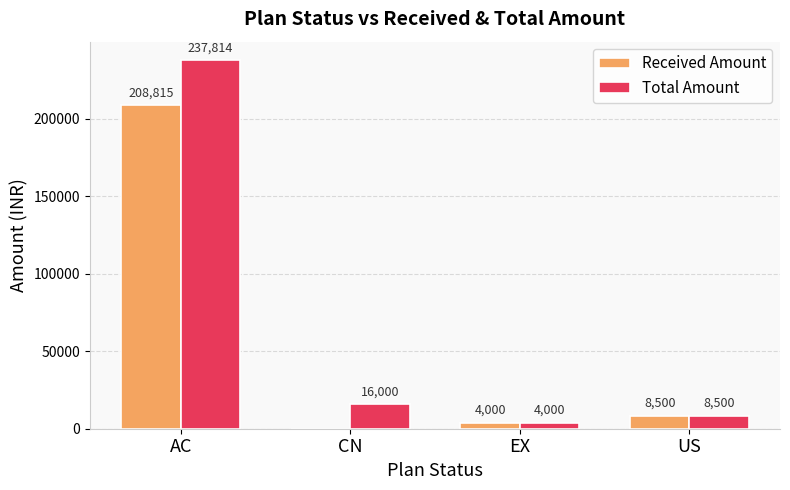

What are all the series names shown in the legend?

Received Amount, Total Amount